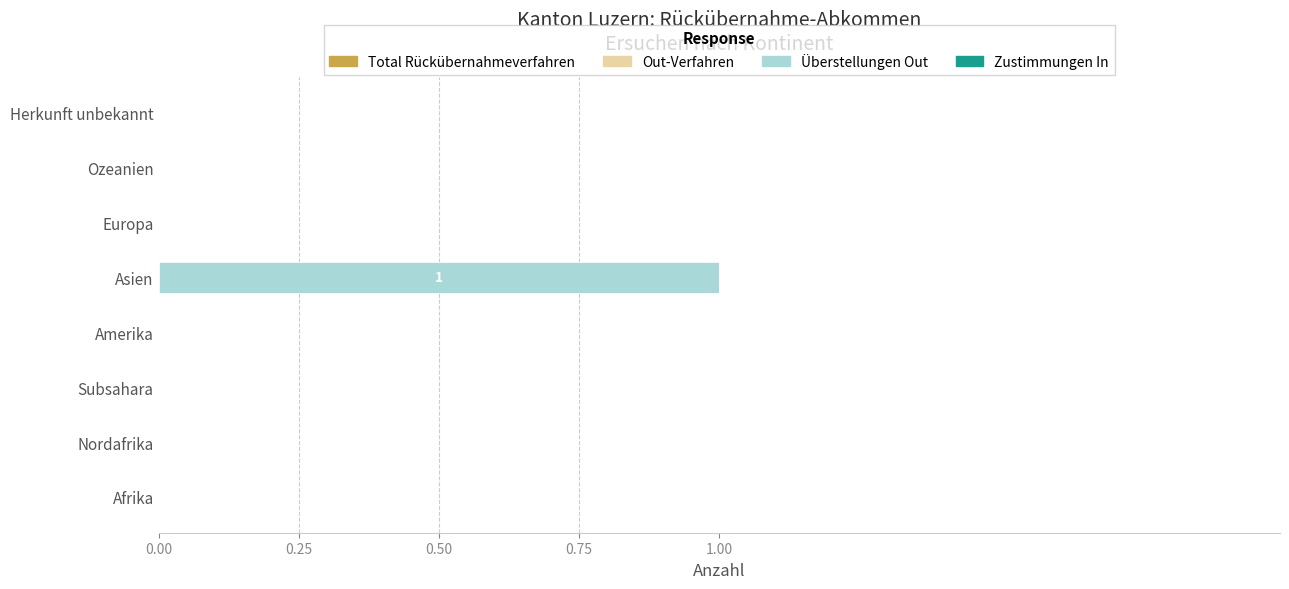

Which category has the highest value across all series?

Asien